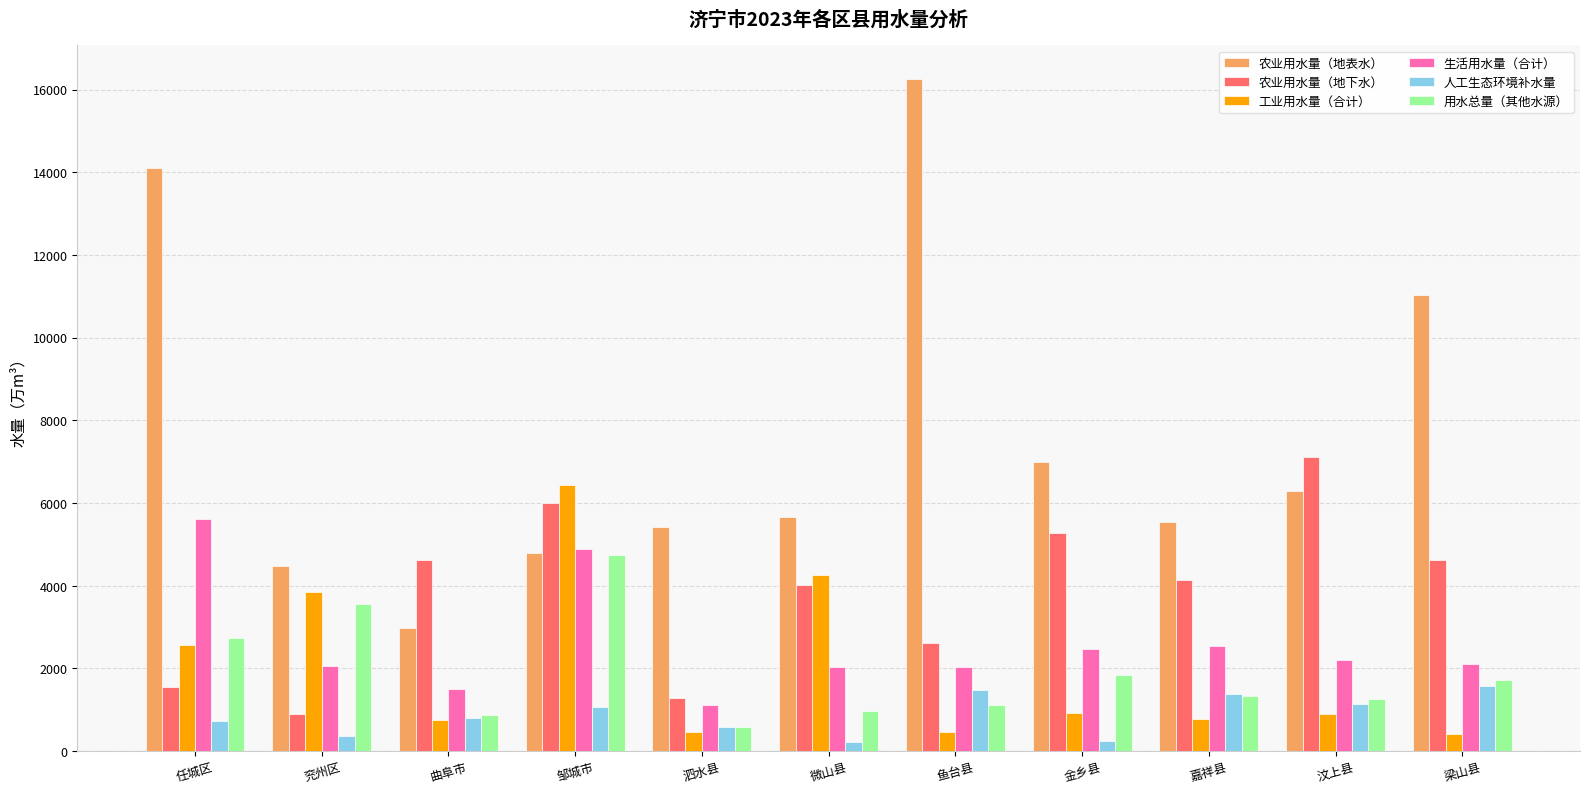

What is the difference between the second highest and second lowest values in the 用水总量（其他水源） series?

2680.2